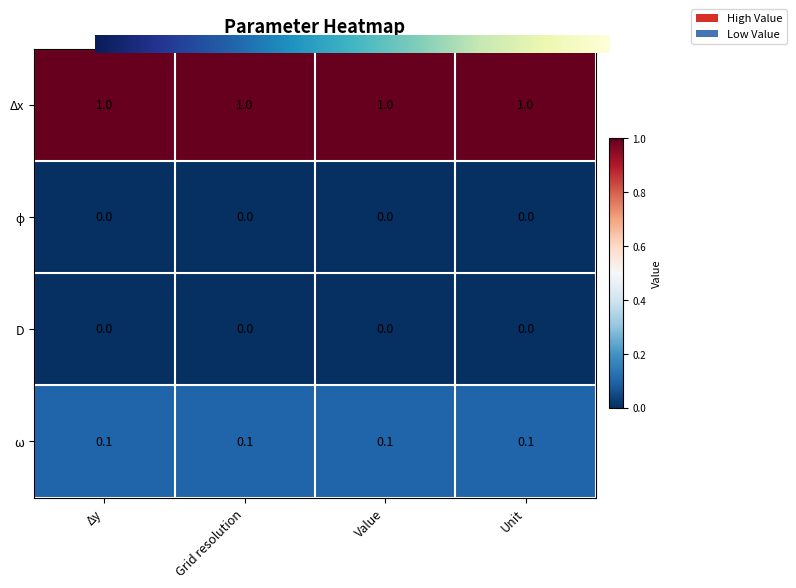

At how many categories does at least one series exceed 0?

4